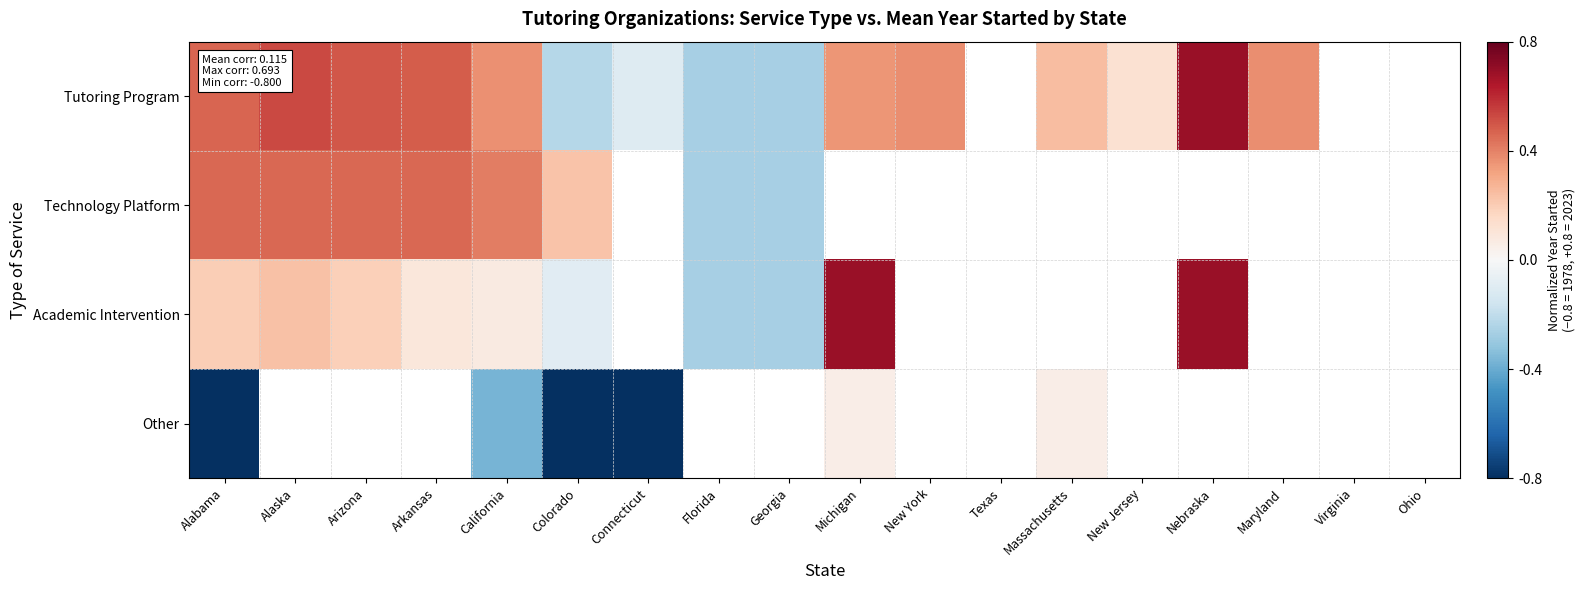

At which label is Technology Platform closest to 0?

Colorado